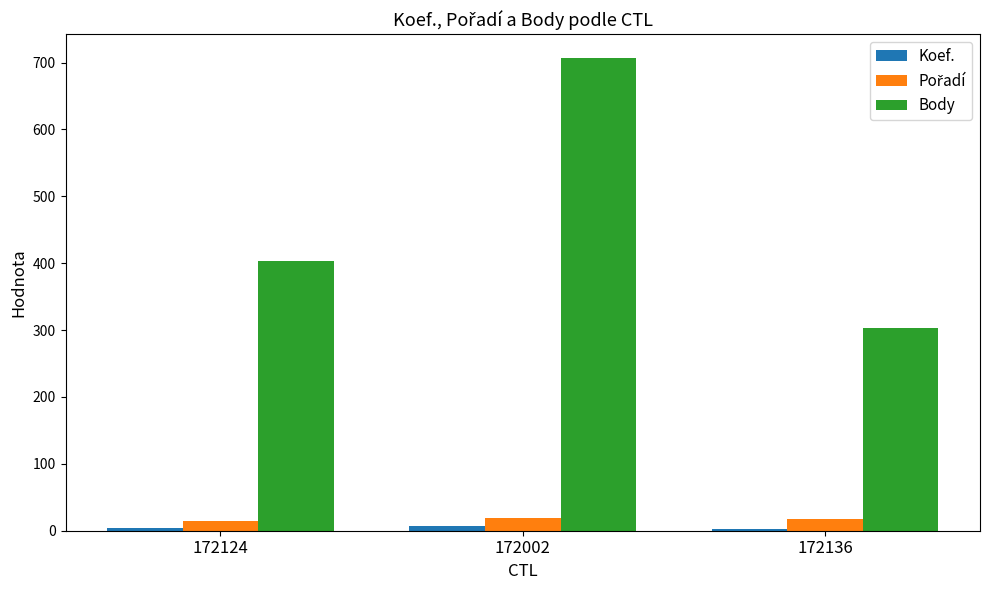

Where is Body nearest to the value 505?

172124